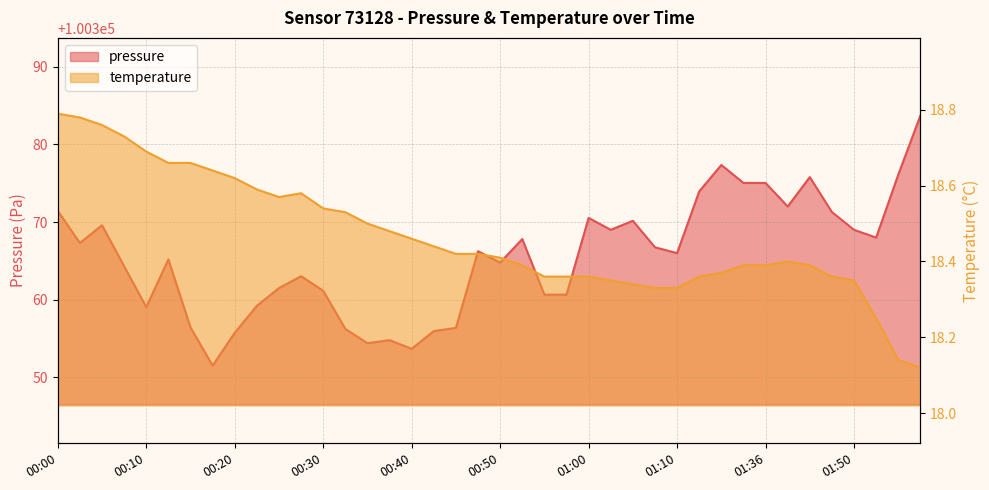

What position from the left is 01:03?

26